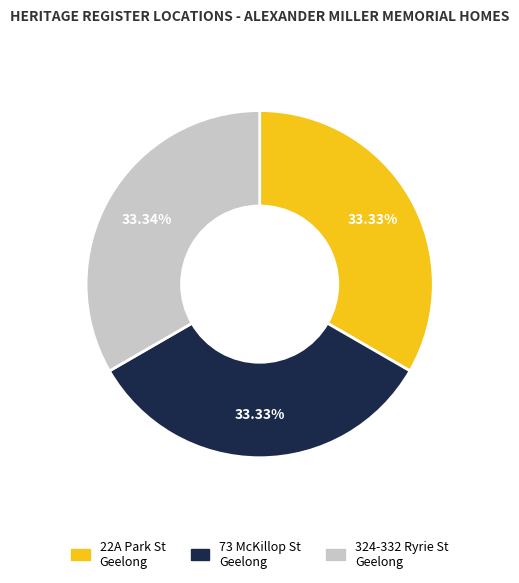

How many slices are in this pie chart?

3